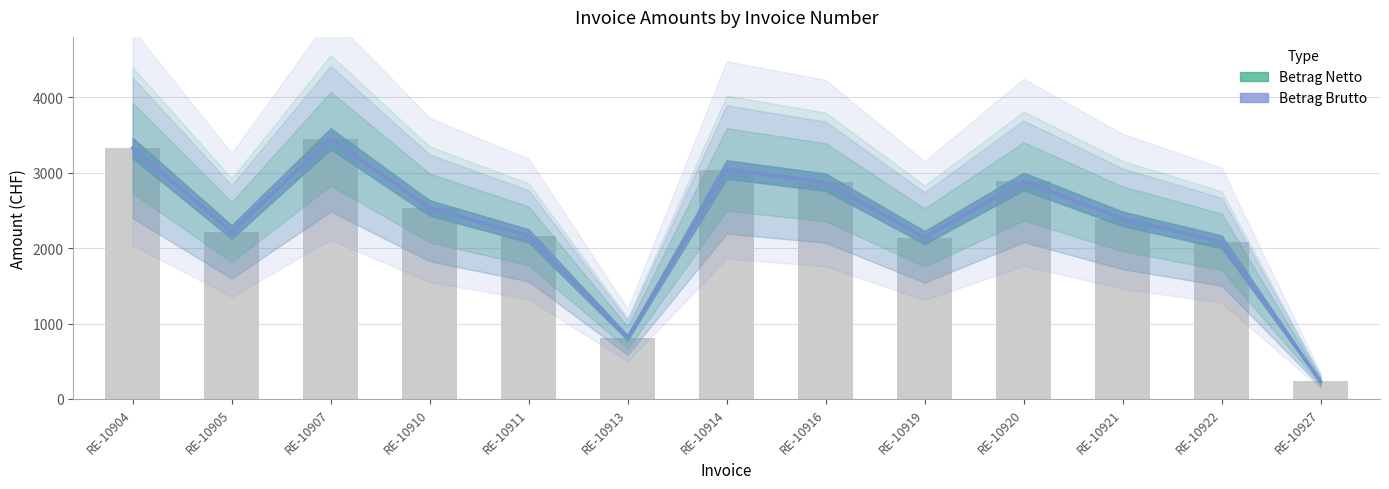

Reading left to right, extract all data points from this chart.

Betrag Netto: 3327.4	2213.8	3449.2	2532.7	2162.6	812.6	3042.1	2873.1	2140.6	2883.8	2388.0	2083.2	232.2
Betrag Brutto: 3327.4	2213.8	3449.2	2532.7	2162.6	812.6	3042.1	2873.1	2140.6	2883.8	2388.0	2083.2	232.2